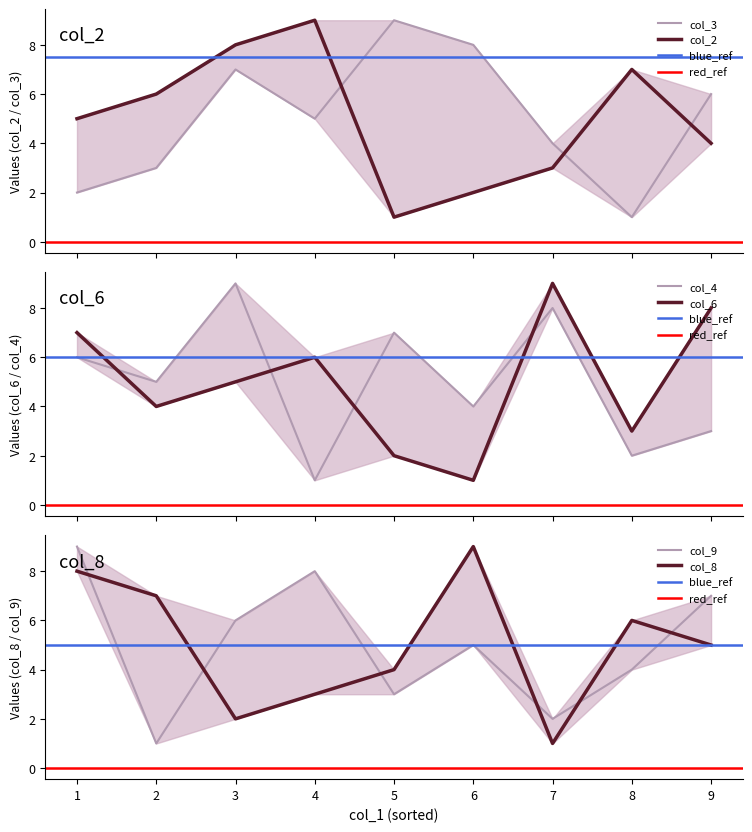

The value of col_2 at 5 is 1. True or false?

False